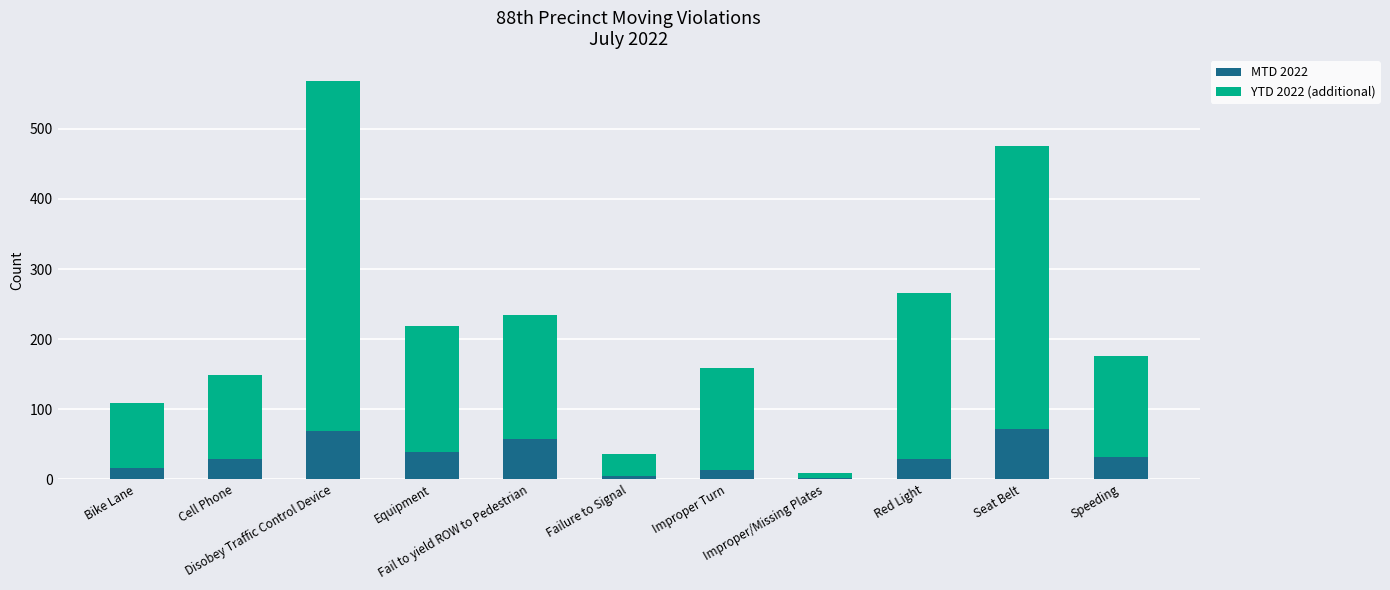

What is the difference between the MTD 2022 values at Failure to Signal and Red Light?

25